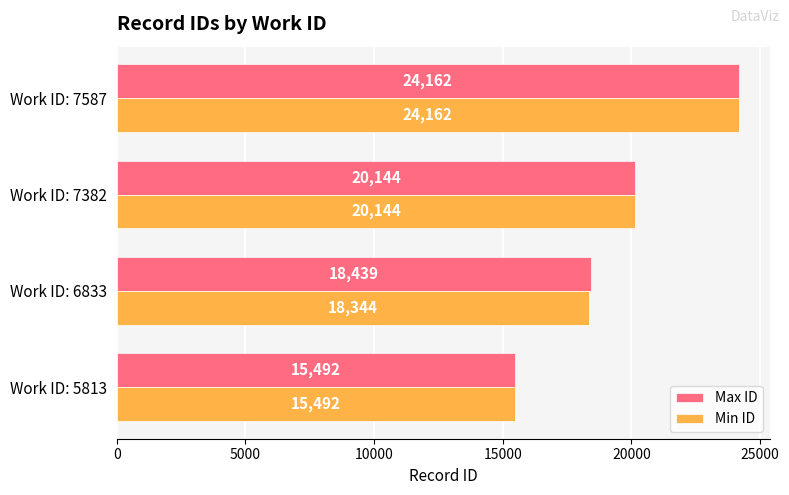

At which label is Max ID closest to 19827?

Work ID: 7382